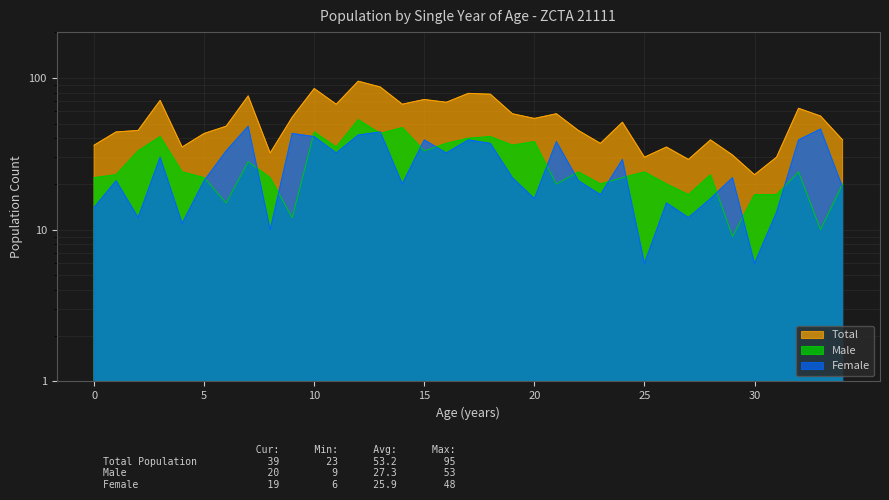

At which category does Total reach its first local valley?

4